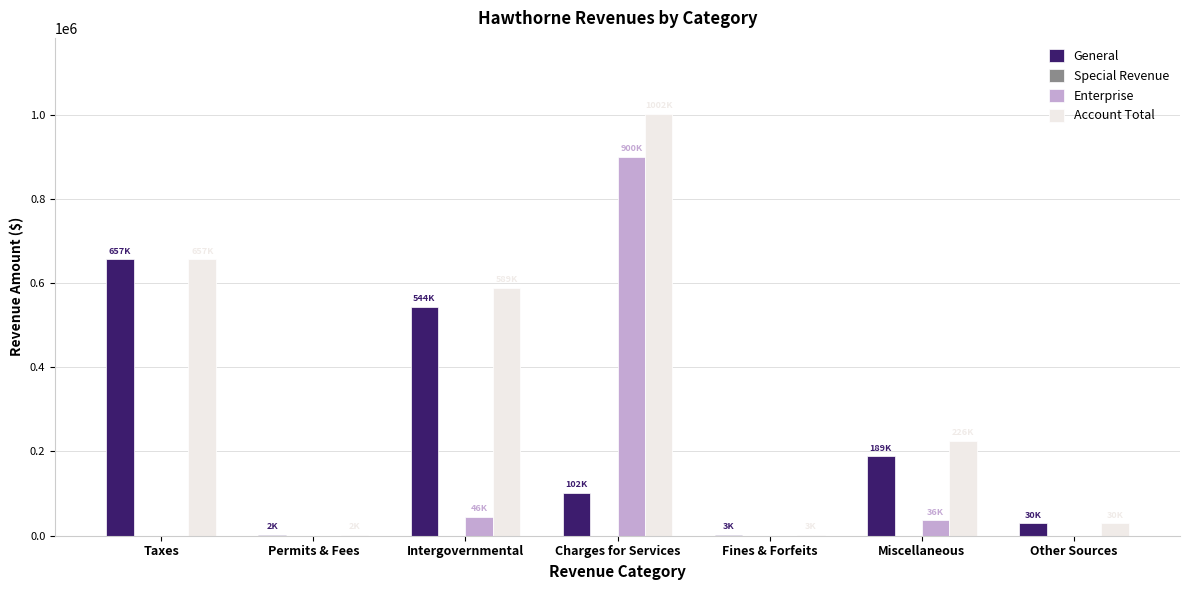

What is the maximum value for General?

656548